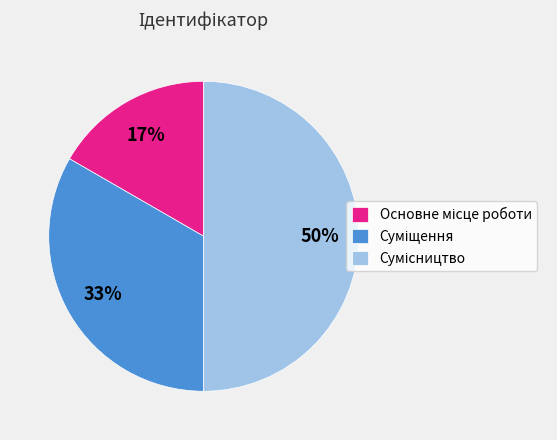

How many segments does this pie chart have?

3